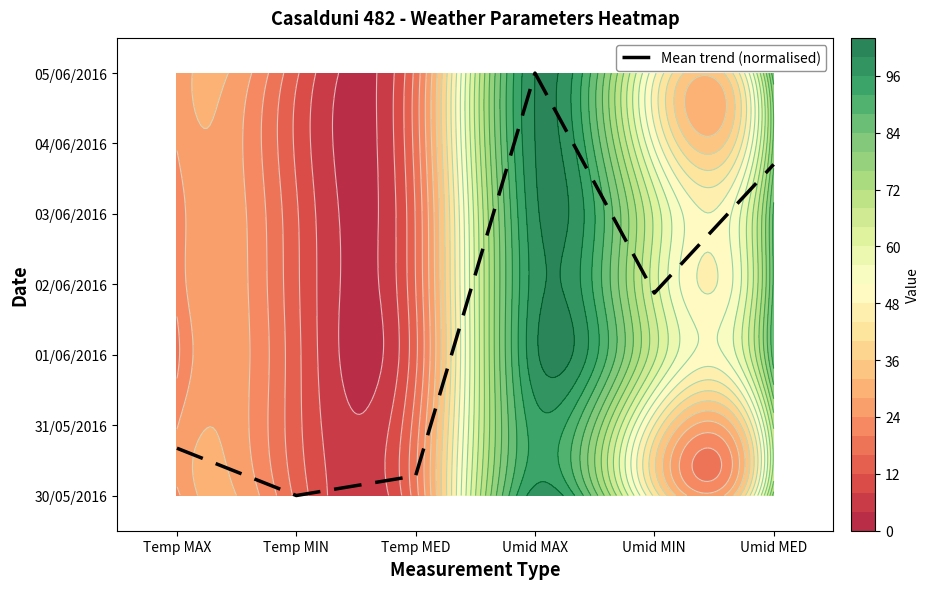

The value at Umid MIN is 1.4. True or false?

False